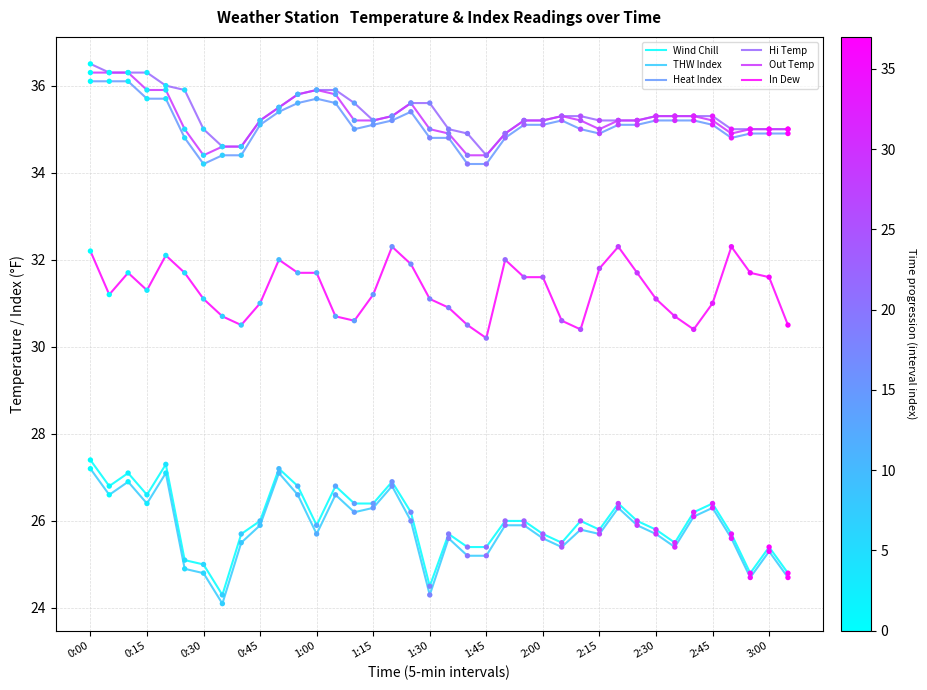

What is the smallest value displayed?

24.1